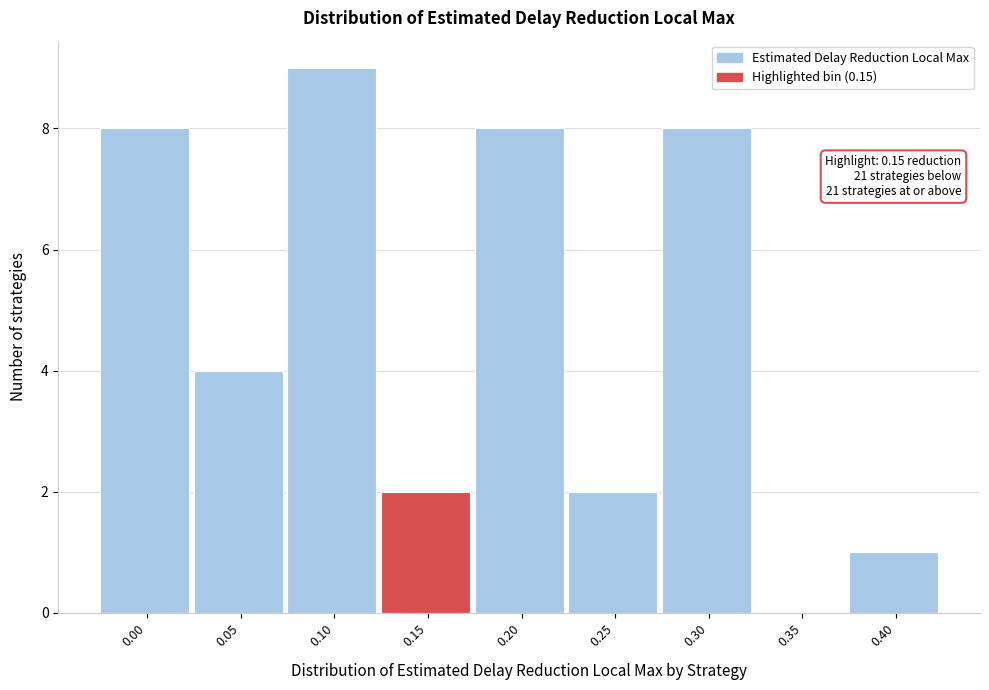

Reading left to right, transcribe all the data shown in this chart.

0.00=8	0.05=4	0.10=9	0.15=2	0.20=8	0.25=2	0.30=8	0.35=0	0.40=1